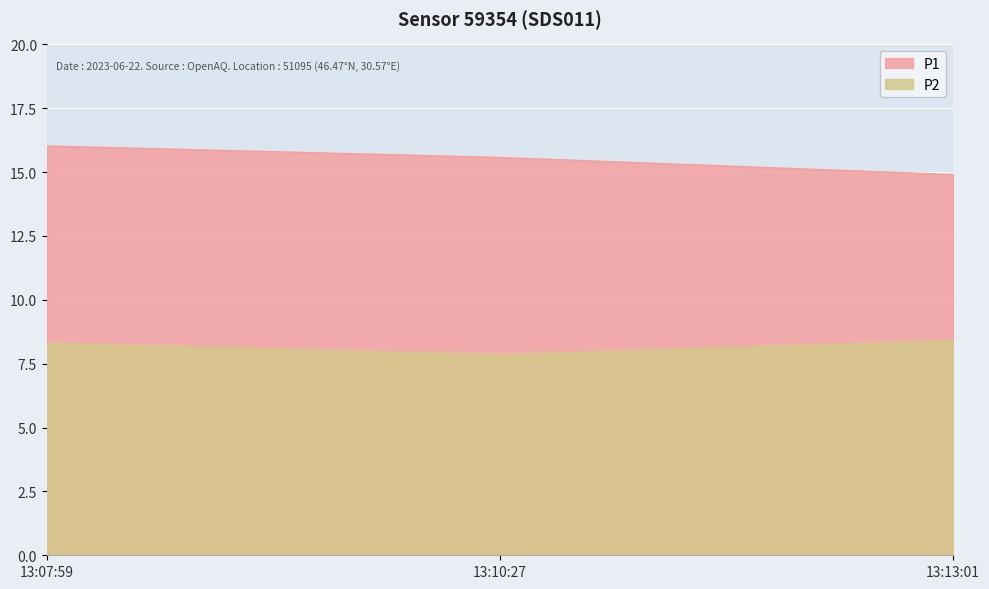

What are all the series names shown in the legend?

P1, P2